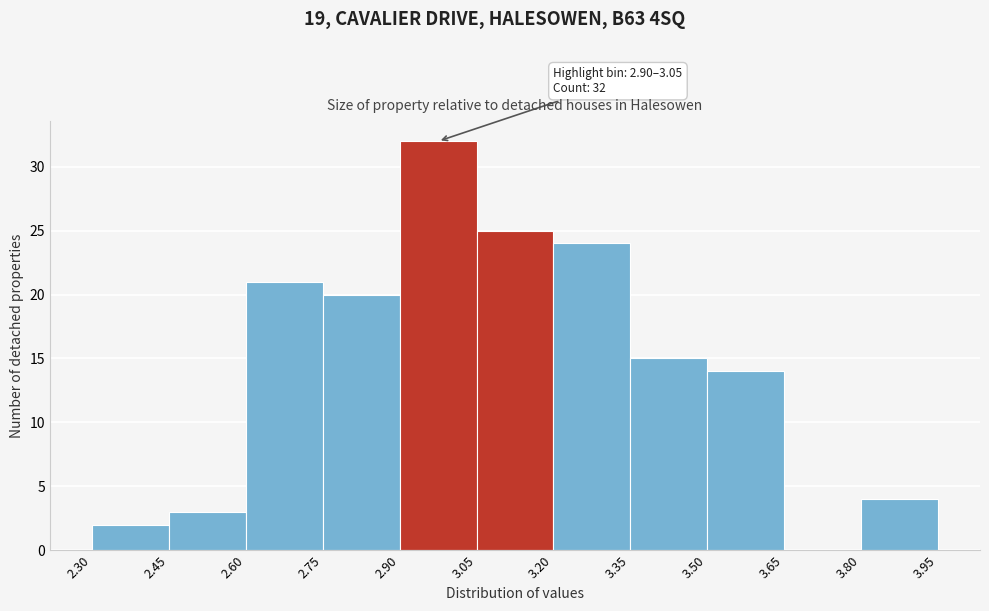

Which range on the x-axis has the tallest bar?

2.90 to 3.05